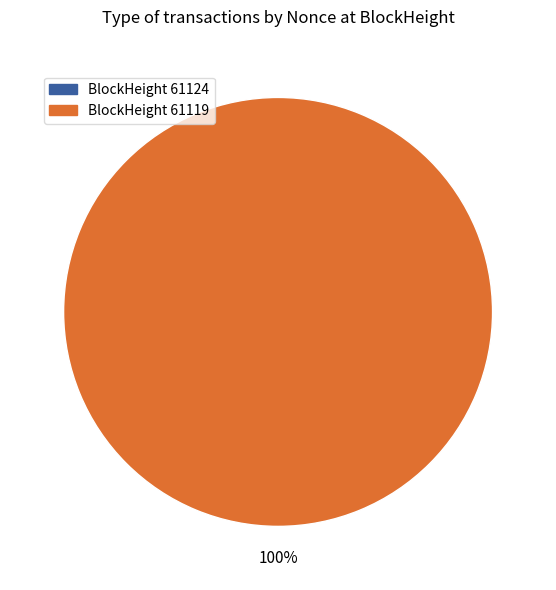

Combined, what portion of the pie is 61119 and 61124?

100.0%